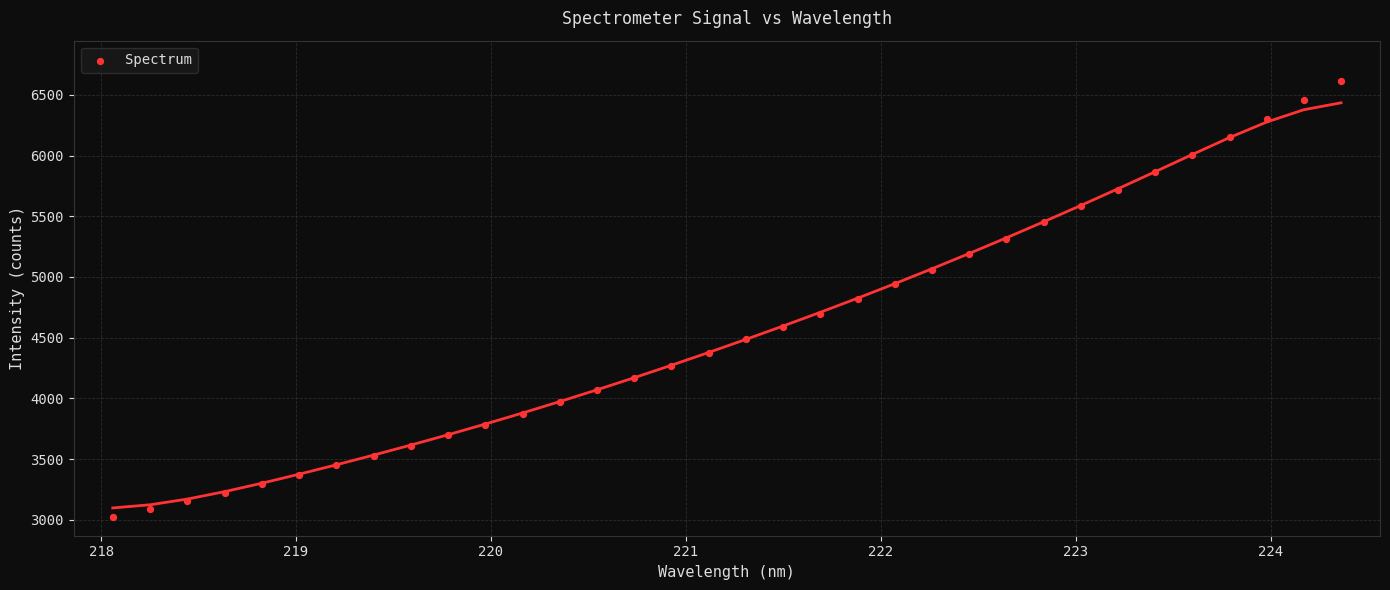

What is the range of Y values (max minus min)?

3594.7